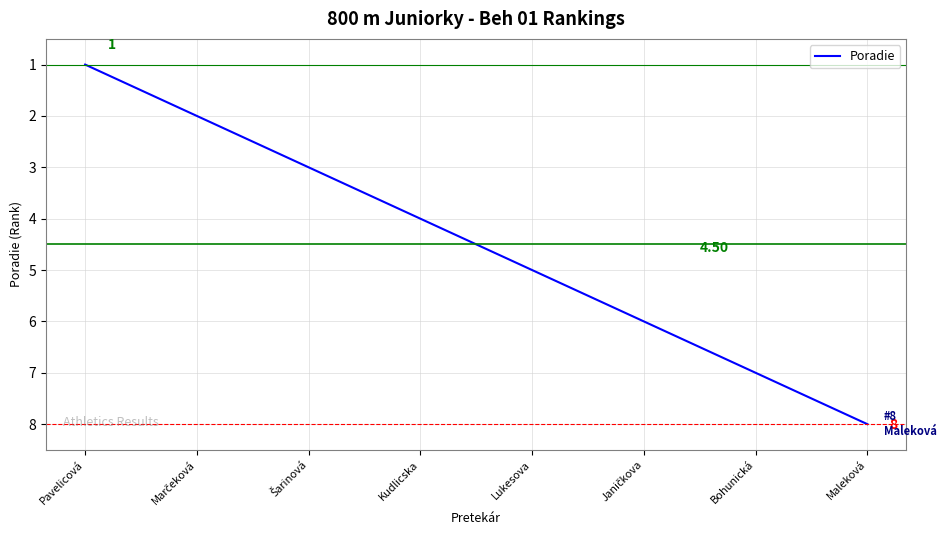

What is the difference between the maximum and minimum values?

7